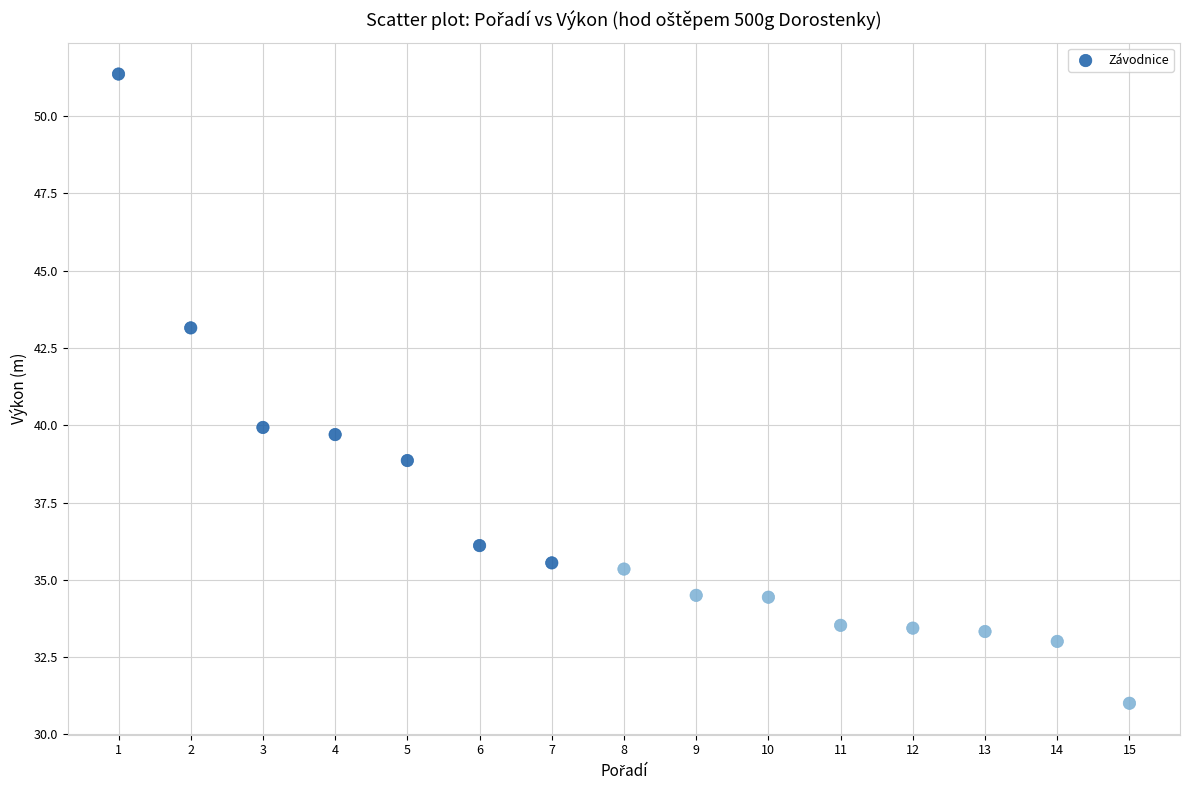

What is the range of X values (max minus min)?

14.0